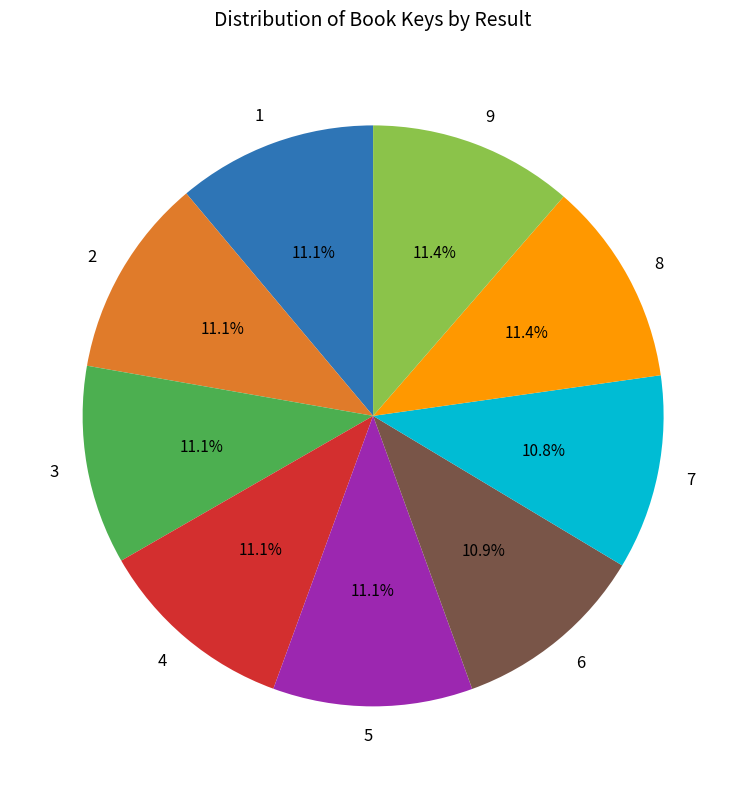

What portion of the pie excludes 6?

89.1%